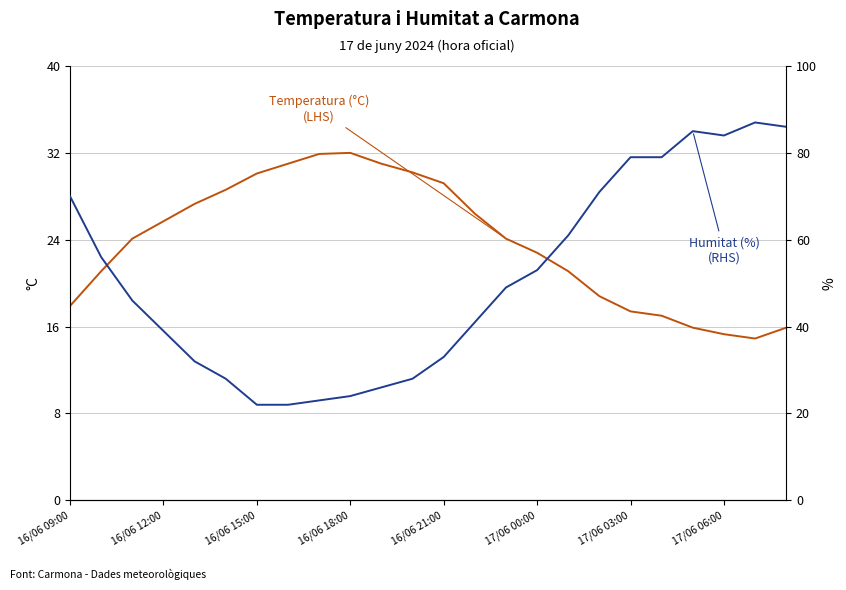

Is the value of Humitat (%) (RHS) at 16/06 12:00 greater than the value of Temperatura (°C) (LHS) at 12?

Yes